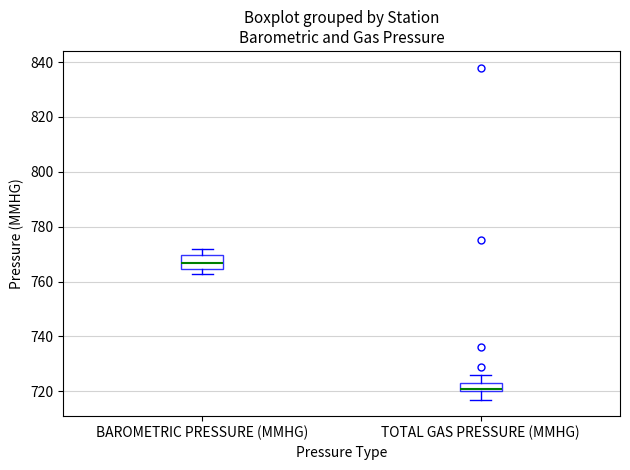

Reading left to right, read every box against the y-axis: the position of its median line, the range the box covers, and the ends of its whiskers. The values are not printed on the chart, so give them approximately, as read against the axis.

BAROMETRIC PRESSURE (MMHG): median 766, box 764 to 770, whiskers 762 to 772
TOTAL GAS PRESSURE (MMHG): median 722, box 720 to 724, whiskers 718 to 726